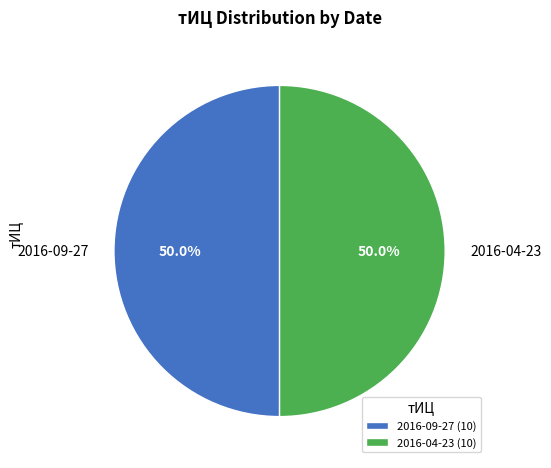

Approximately how many times larger is the value at 2016-09-27 compared to 2016-04-23?

1.0